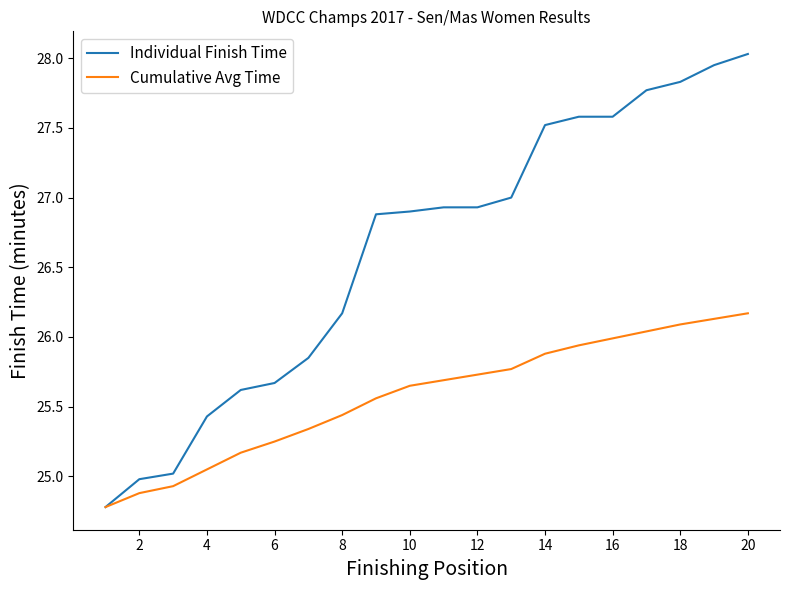

Which series has the largest range (max minus min)?

Individual Finish Time